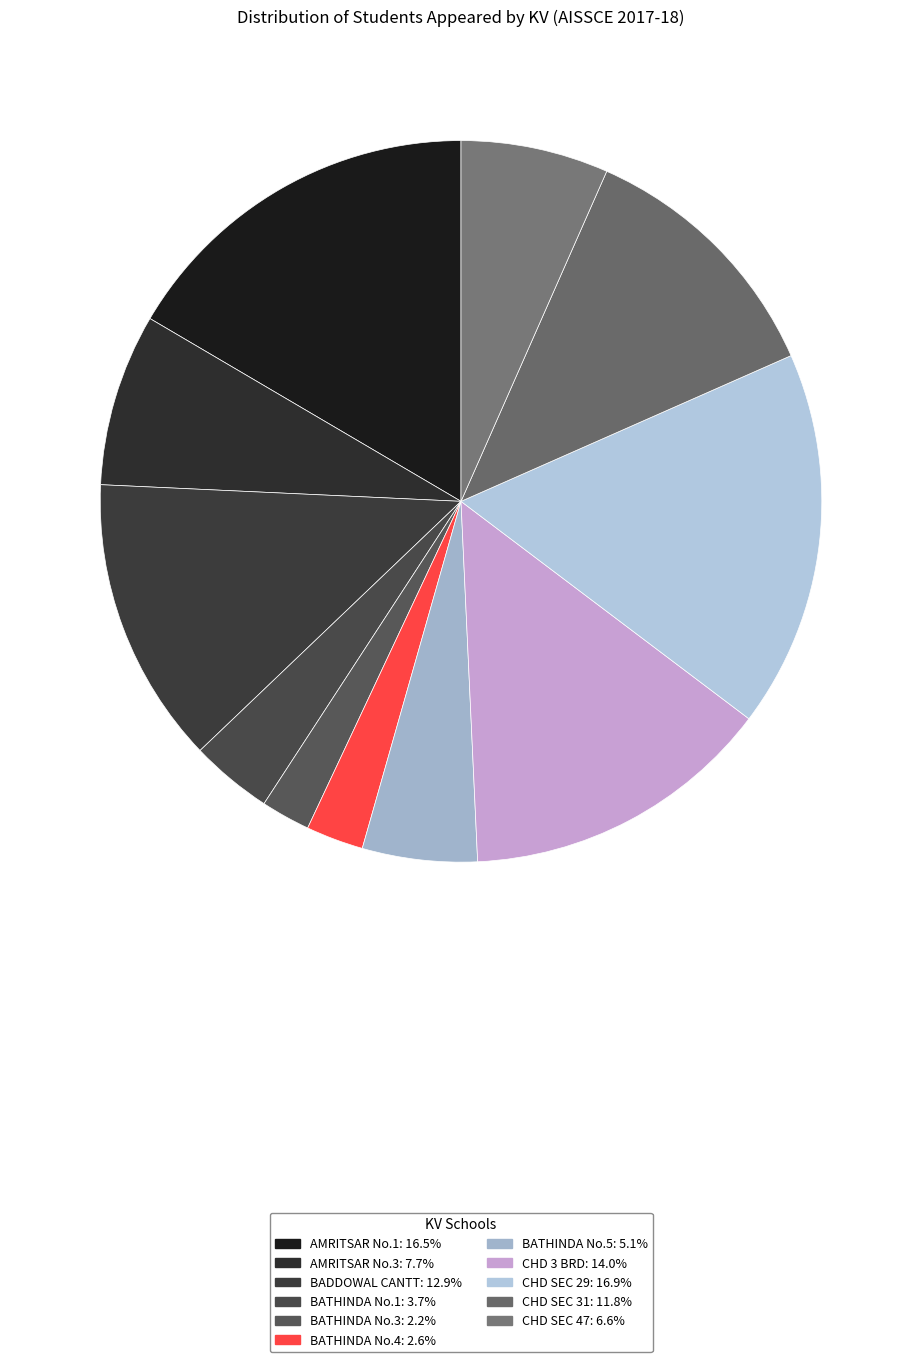

What percentage do BADDOWAL CANTT and BATHINDA No.4 together represent?

15.4%